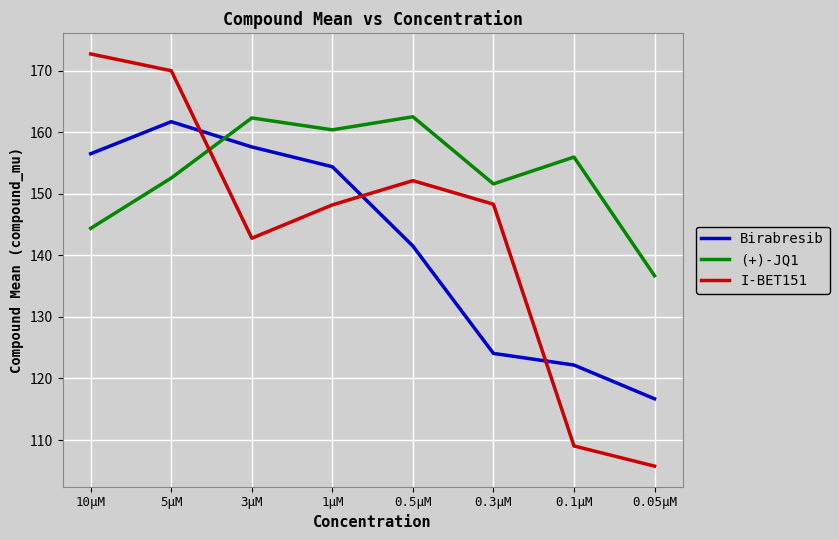

Read the Birabresib value at 1µM.

154.4